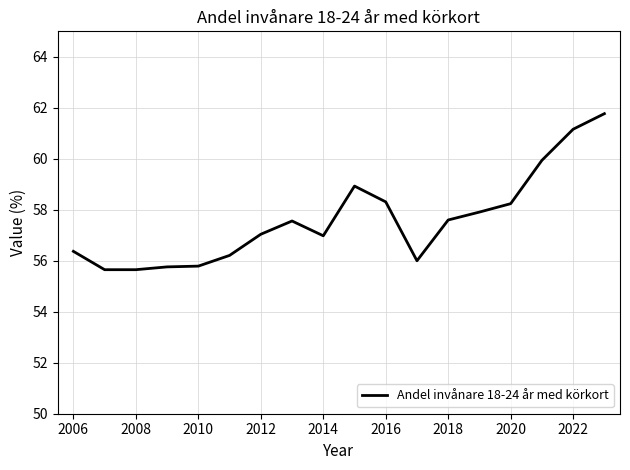

What is the maximum value shown in the chart?

61.8